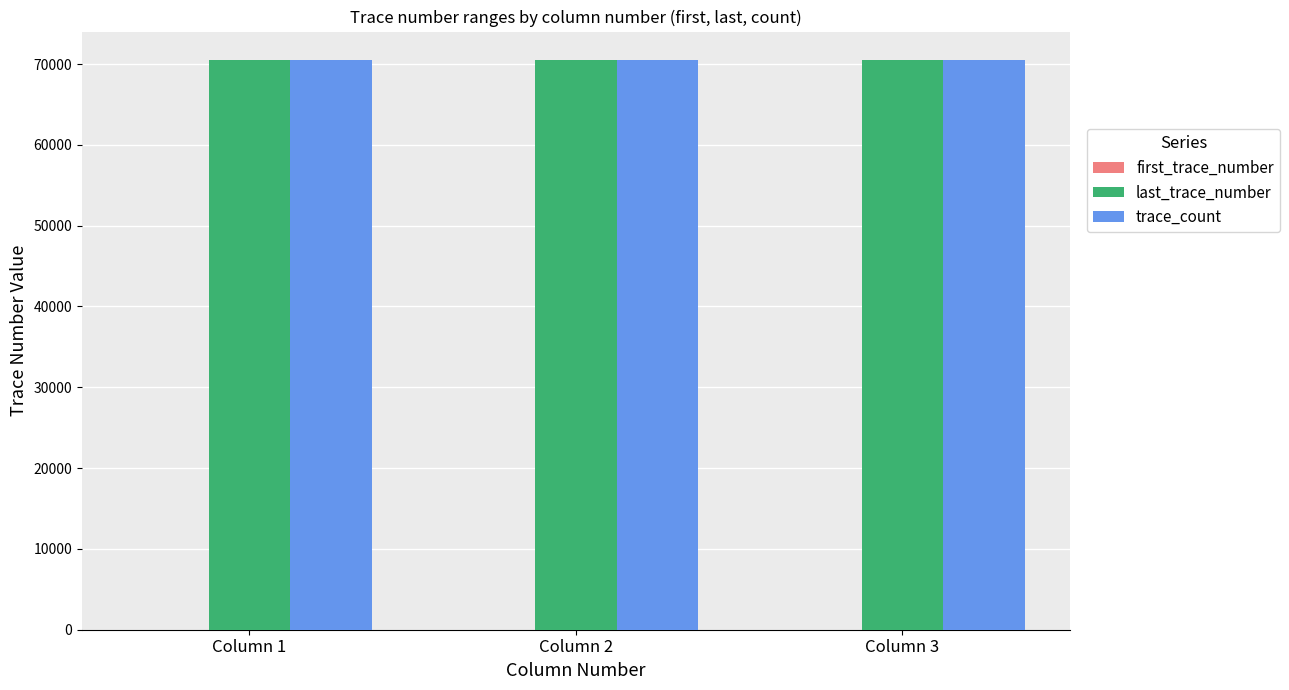

What is the sum of all trace_count values?

211493